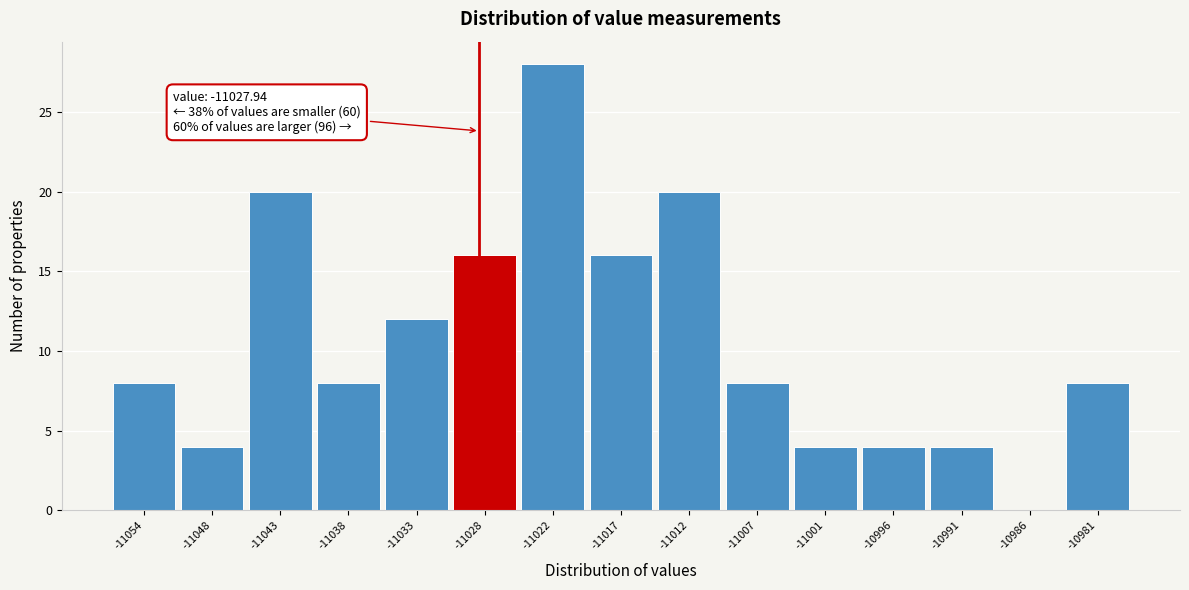

Which range on the x-axis has the tallest bar?

-11025 to -11020